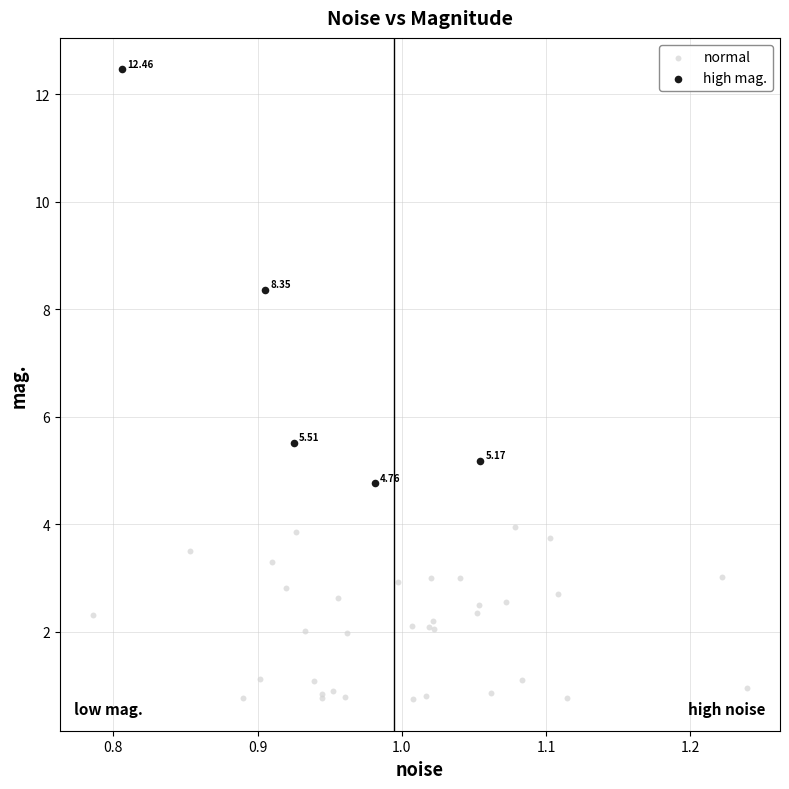

What are all the series names shown in the legend?

normal, high mag.